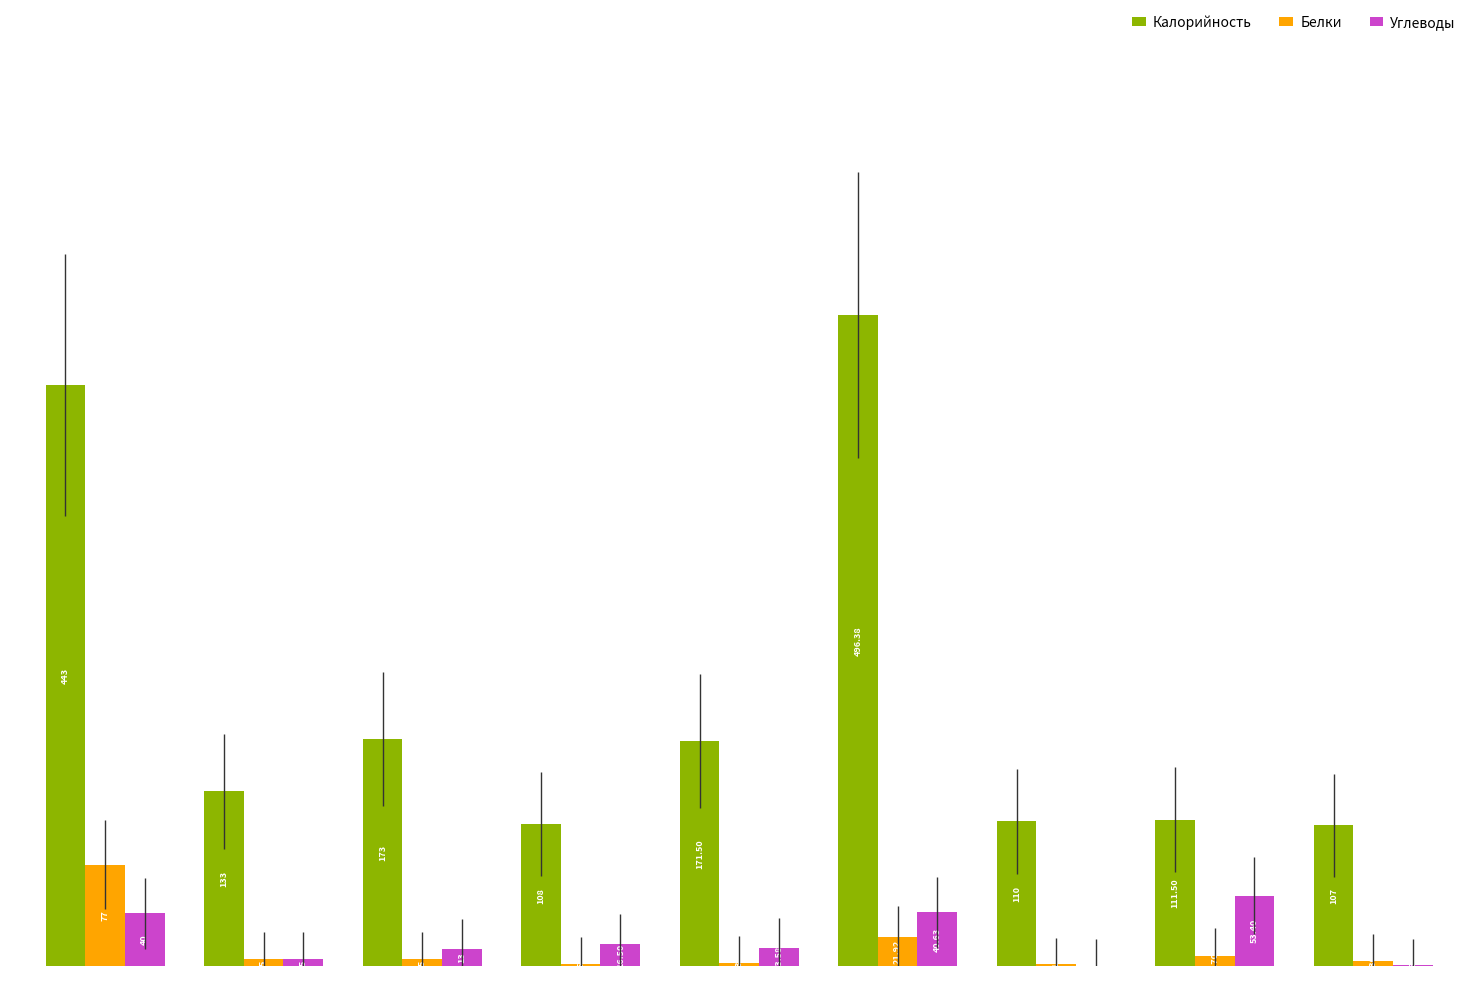

How many groups of bars are there?

9